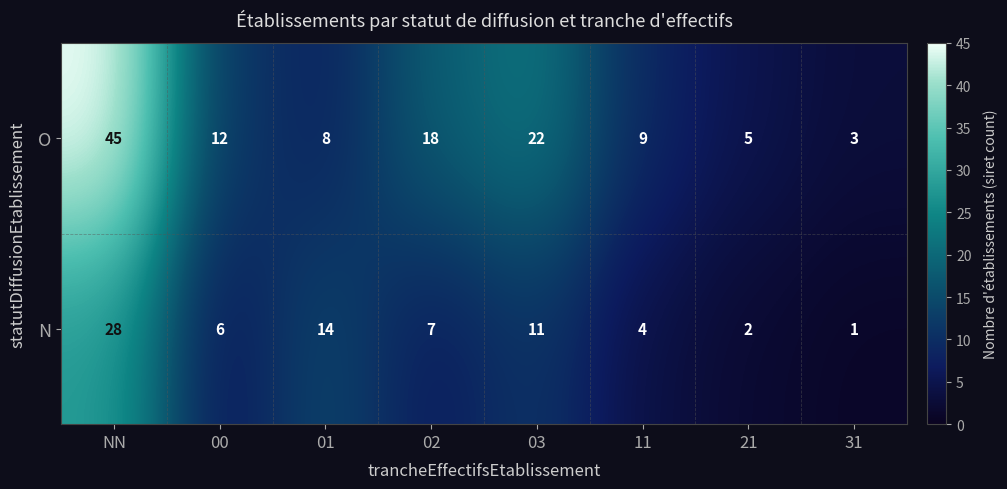

What is the sum of all N values?

73